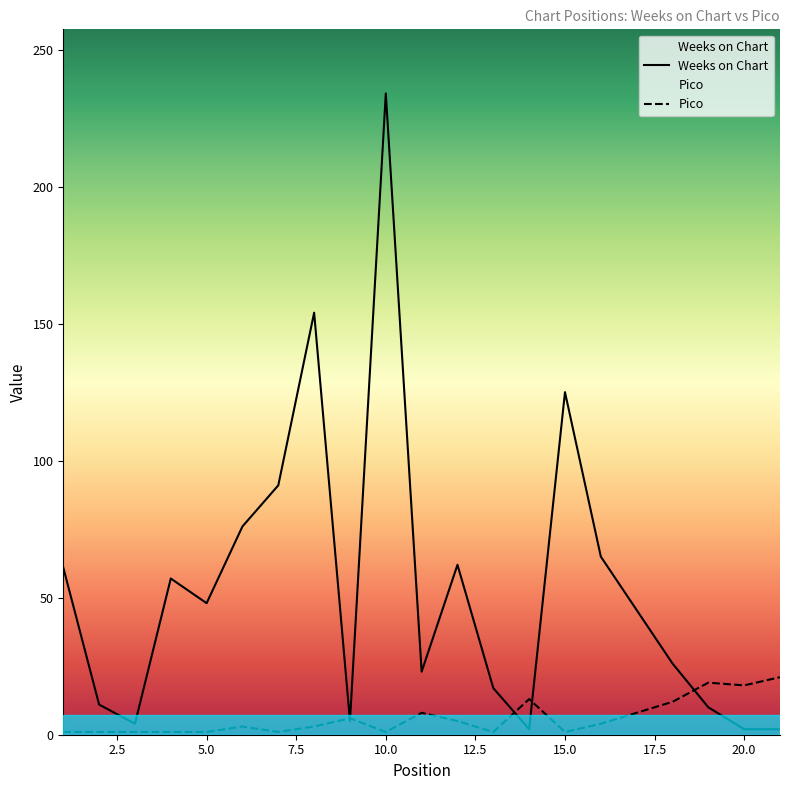

How many lines are shown in the chart?

2